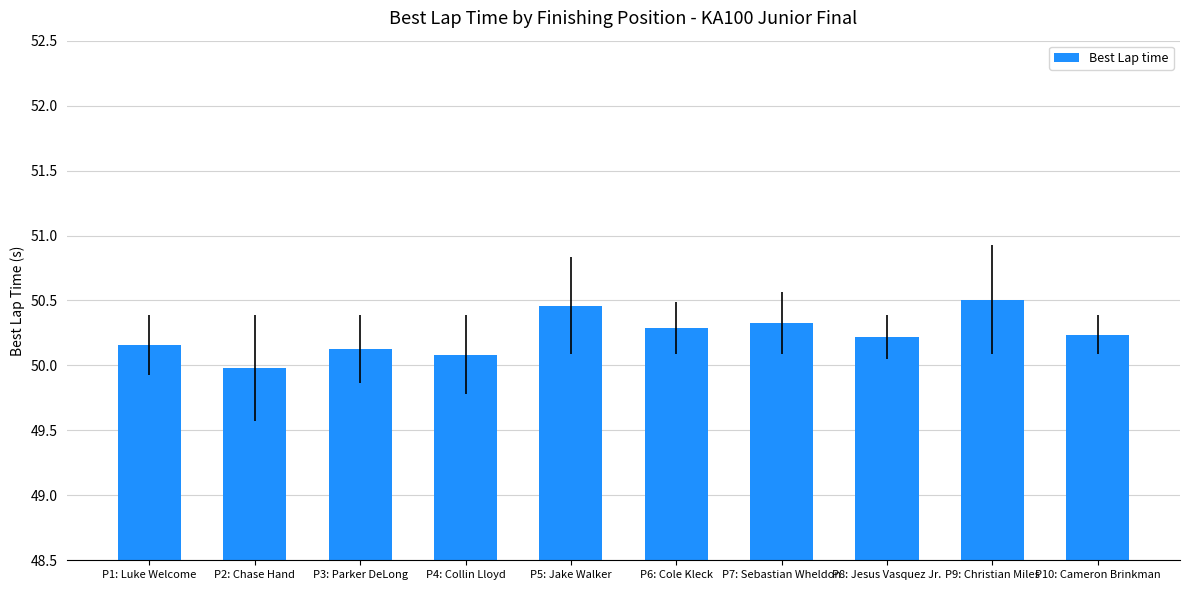

What is the sum of the values at P8: Jesus Vasquez Jr. and P4: Collin Lloyd?

100.3